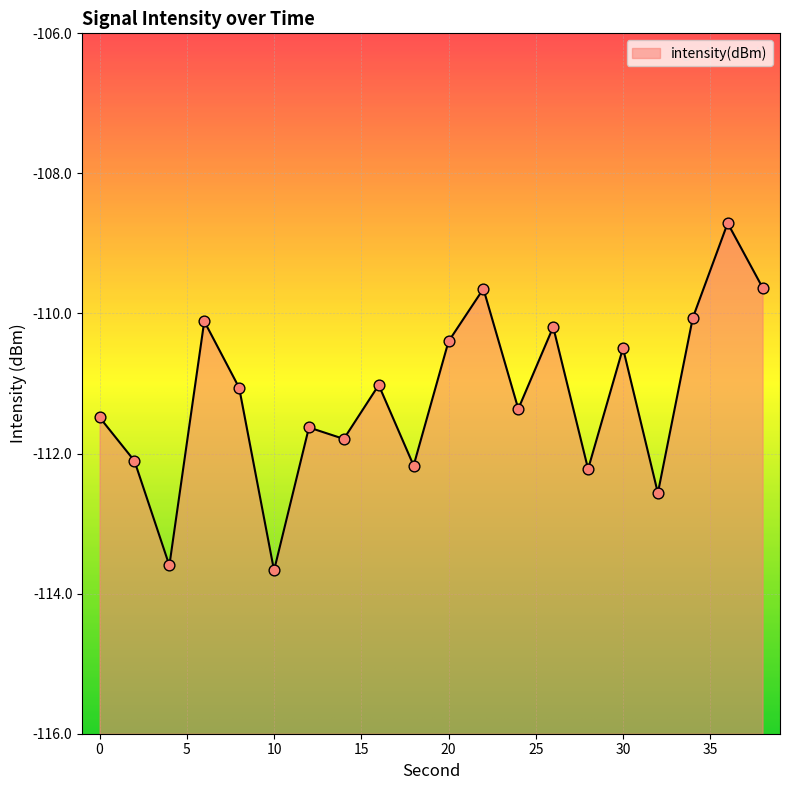

Which has a higher value, 10 or 34?

34